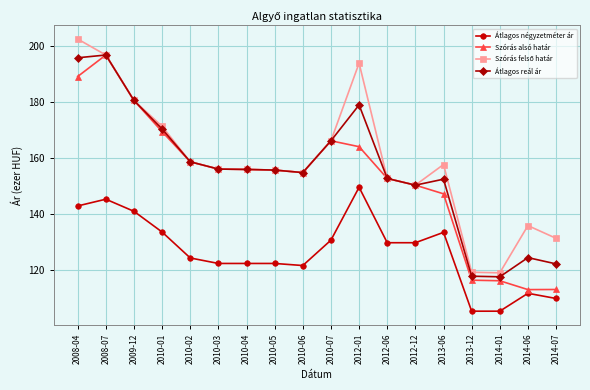

The Átlagos reál ár series shows 225.4 at 2010-04. True or false?

False